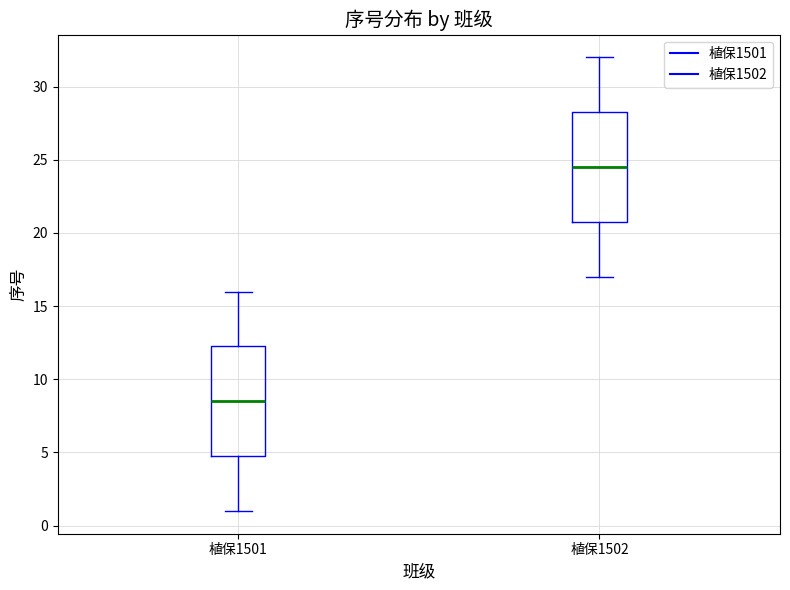

Where does the median line of the box for 植保1502 sit on the y-axis? The values are not printed on the chart, so give them approximately, as read against the axis.

24.5